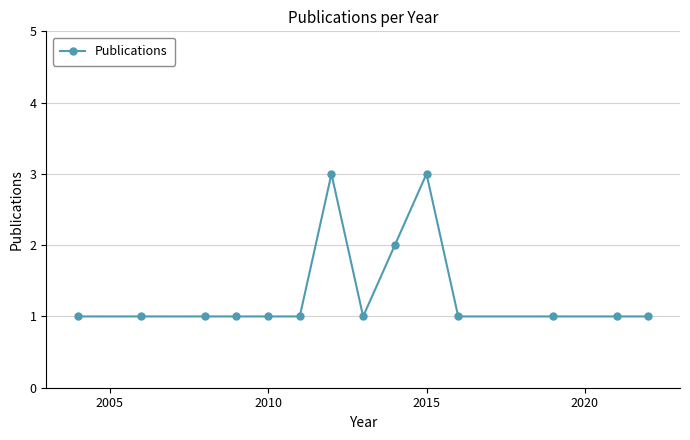

What is the greatest value displayed?

3